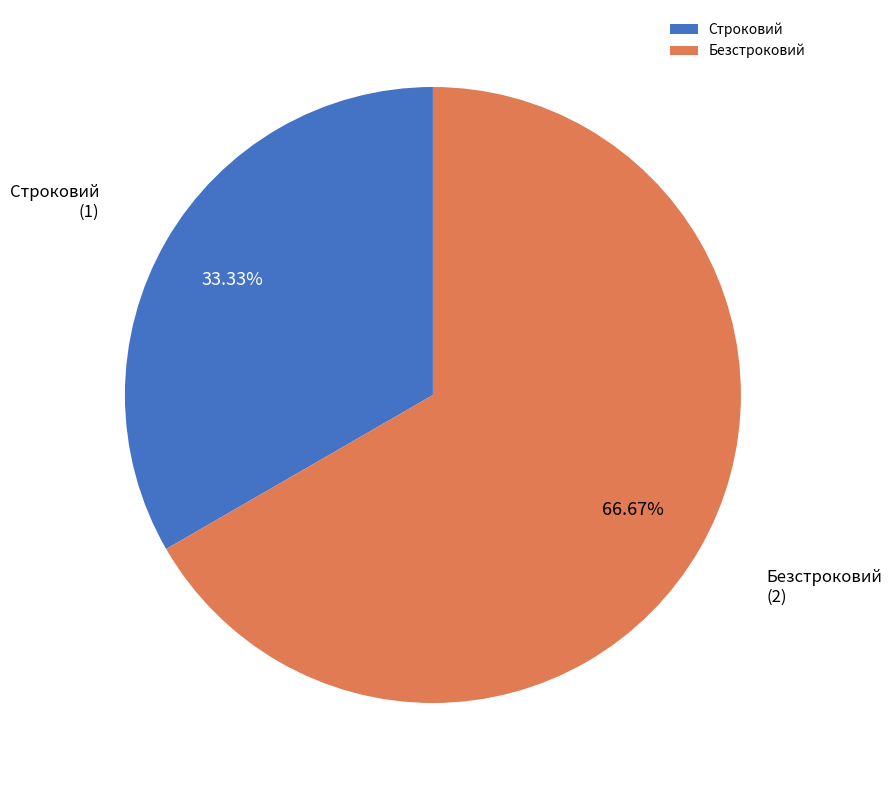

Rank the categories by value from highest to lowest.

Безстроковий, Строковий